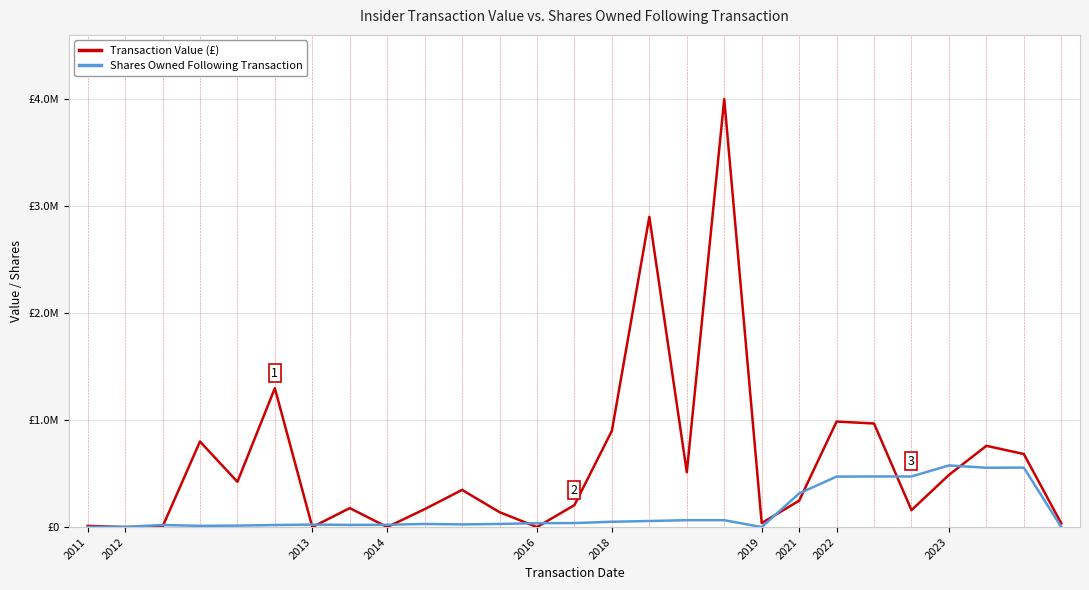

How many interior local valleys does the Shares Owned Following Transaction series have?

5